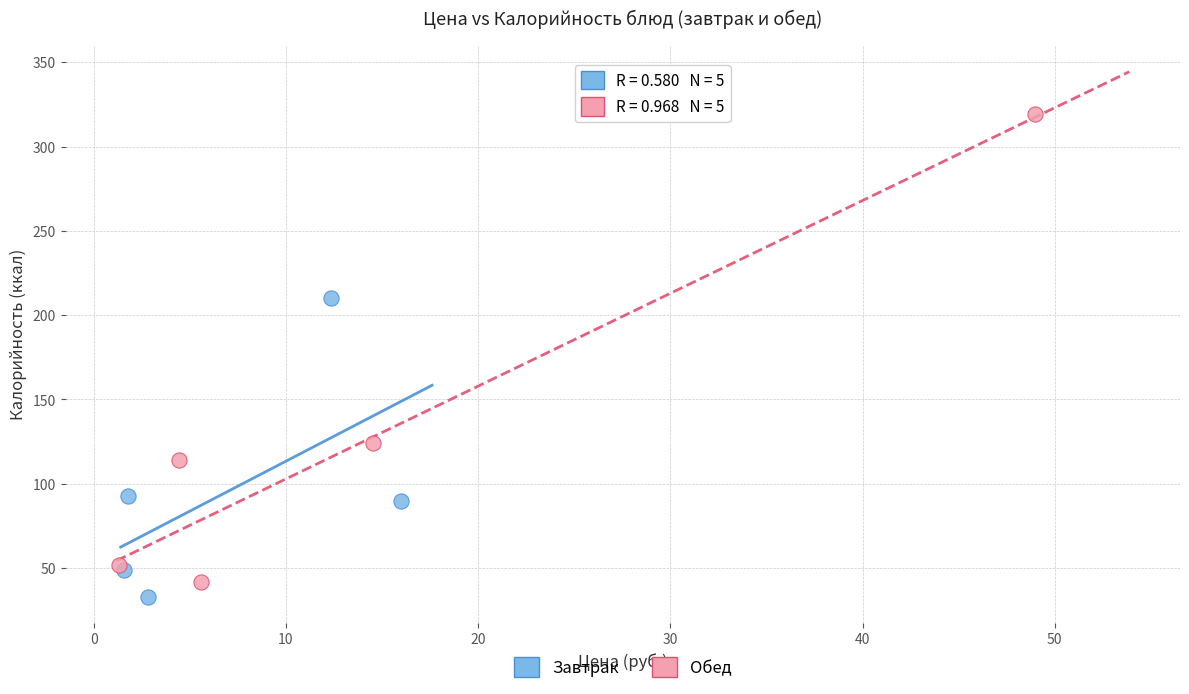

Which series has the widest spread of Y values?

Обед